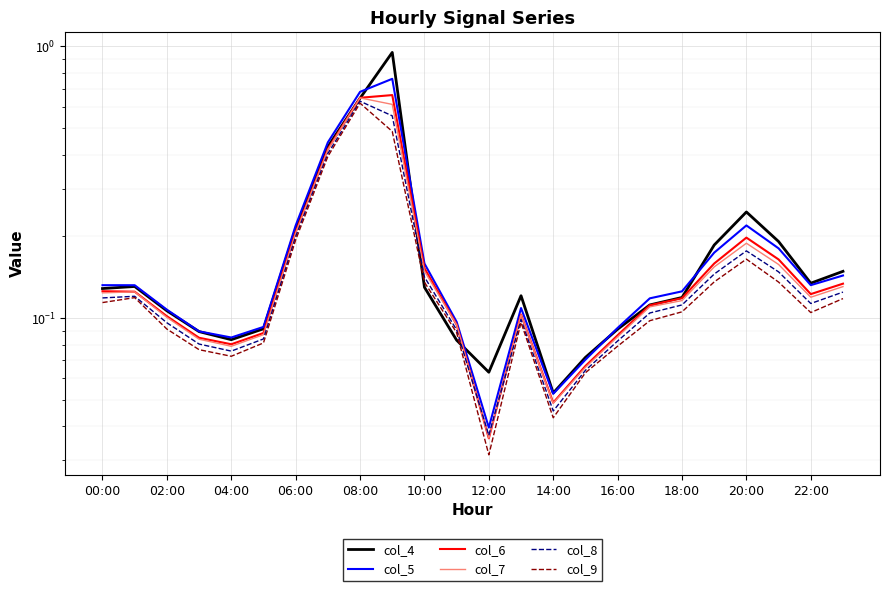

What is the difference between the second highest and second lowest values in the col_6 series?

0.6